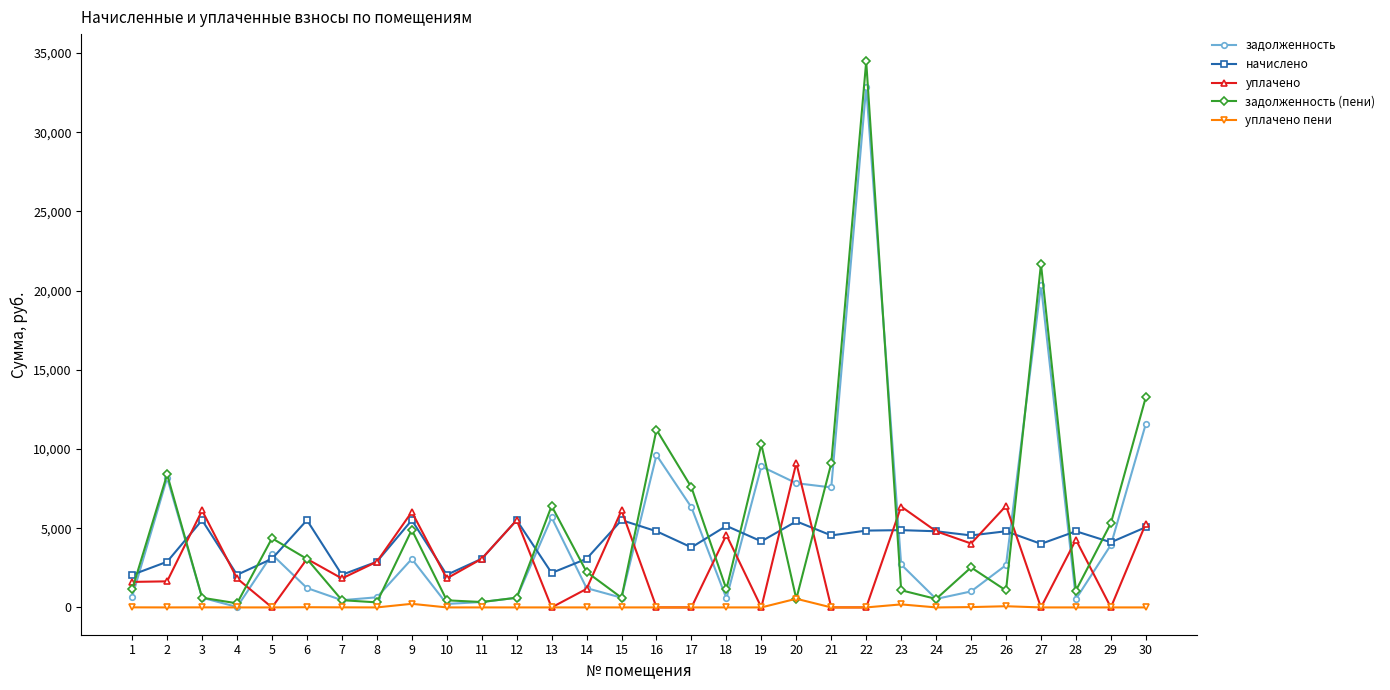

Which series has the largest range (max minus min)?

задолженность (пени)